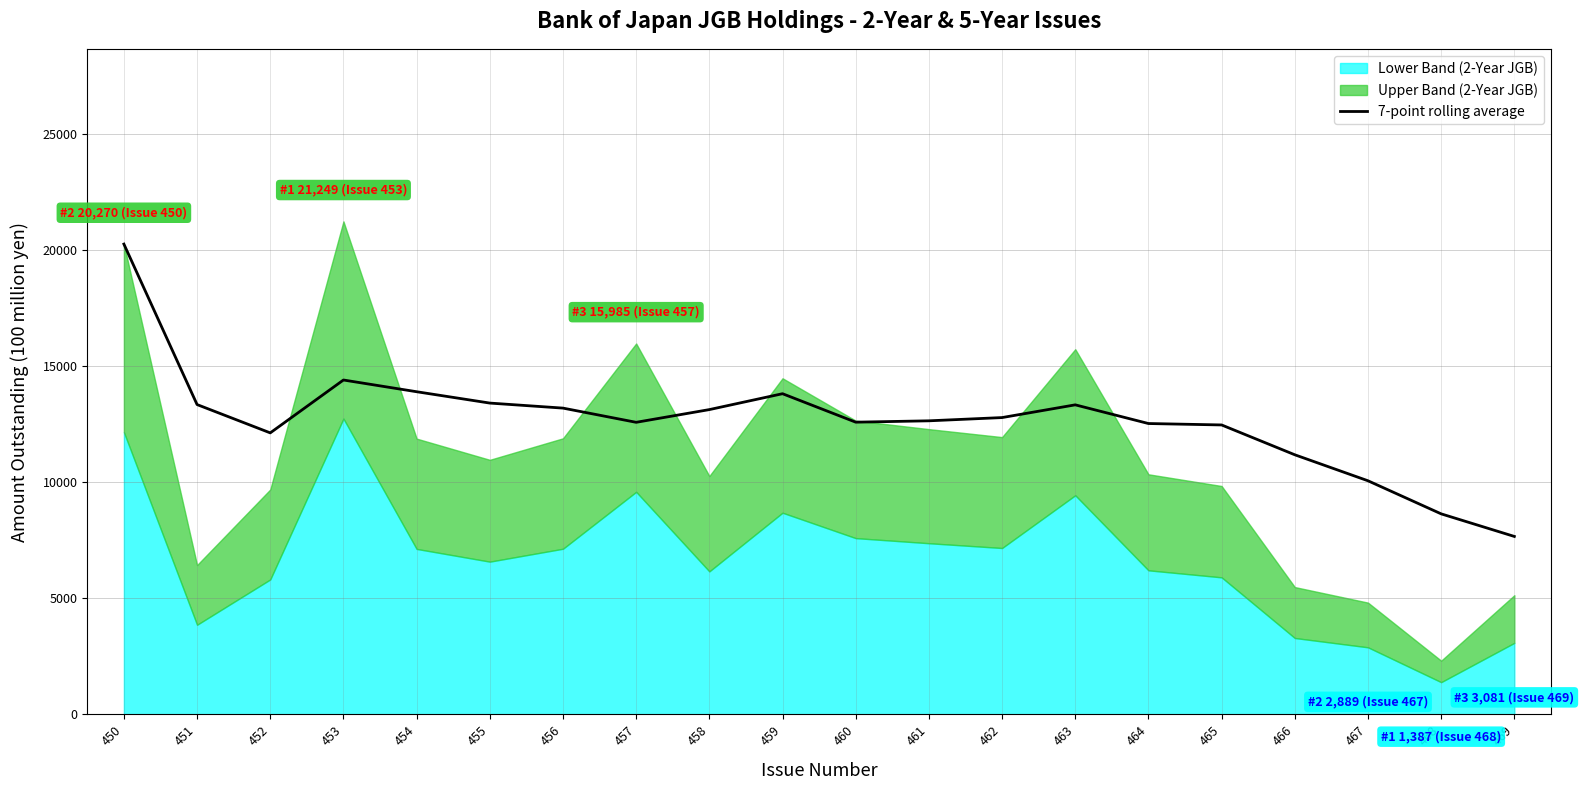

Reading left to right, list all the values displayed in this chart.

20270.0	13352.5	12132.3	14411.5	13906.2	13417.0	13200.0	12587.9	13135.9	13820.7	12593.9	12652.3	12792.1	13340.9	12535.4	12474.1	11188.4	10067.7	8641.9	7668.3